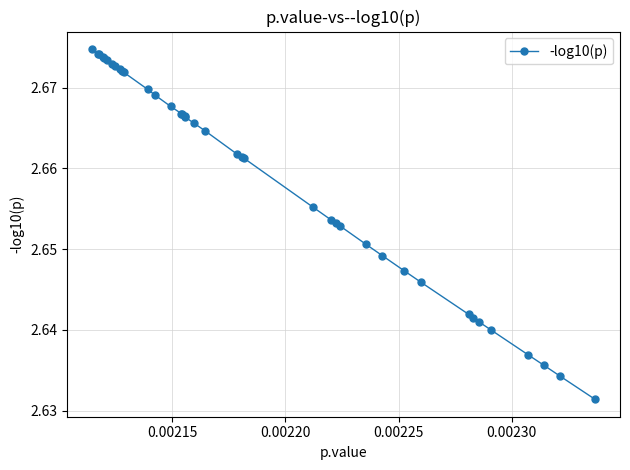

What is the sum of all values?

103.7